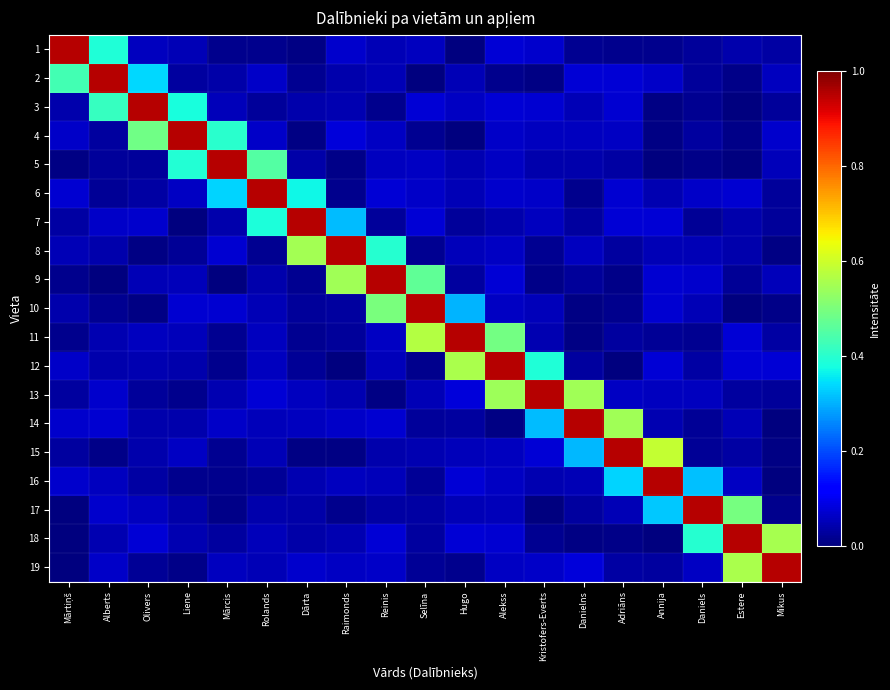

Which has a higher value, Reinis or Dārta?

Reinis